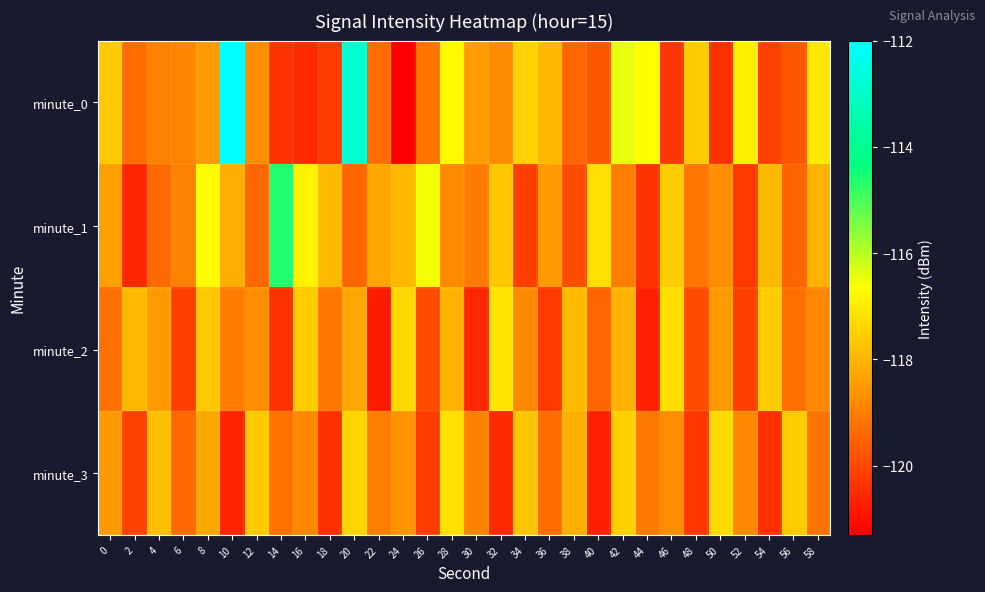

Rank the series by their maximum value, from highest to lowest.

minute_0, minute_1, minute_2, minute_3